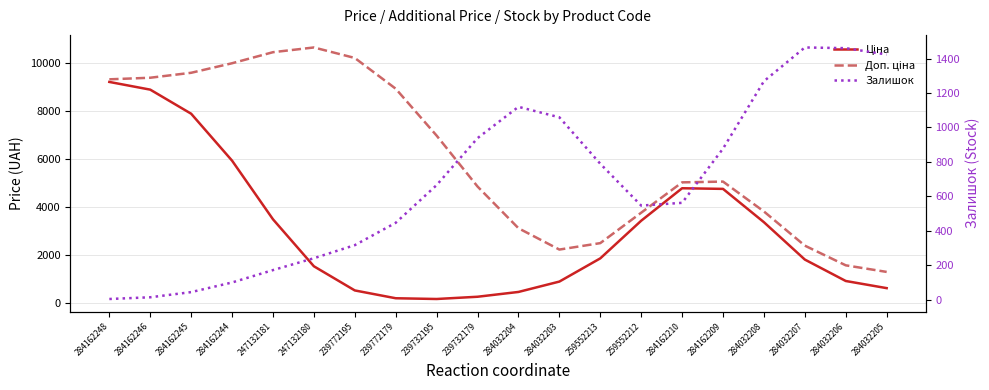

Which category has the highest value across all series?

247132180